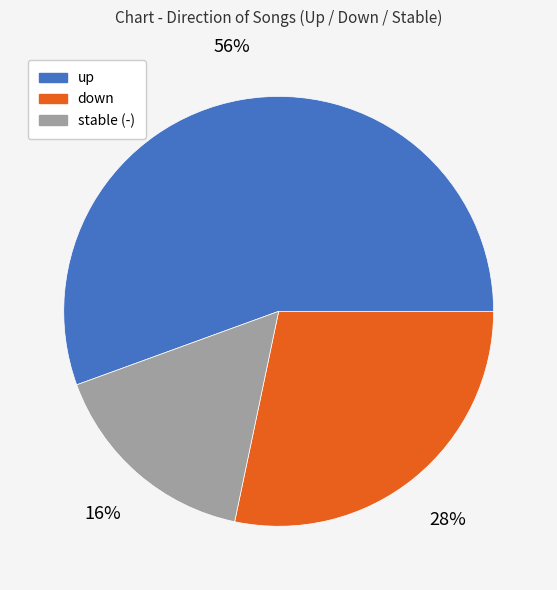

Is there any slice that represents more than half of the pie?

Yes